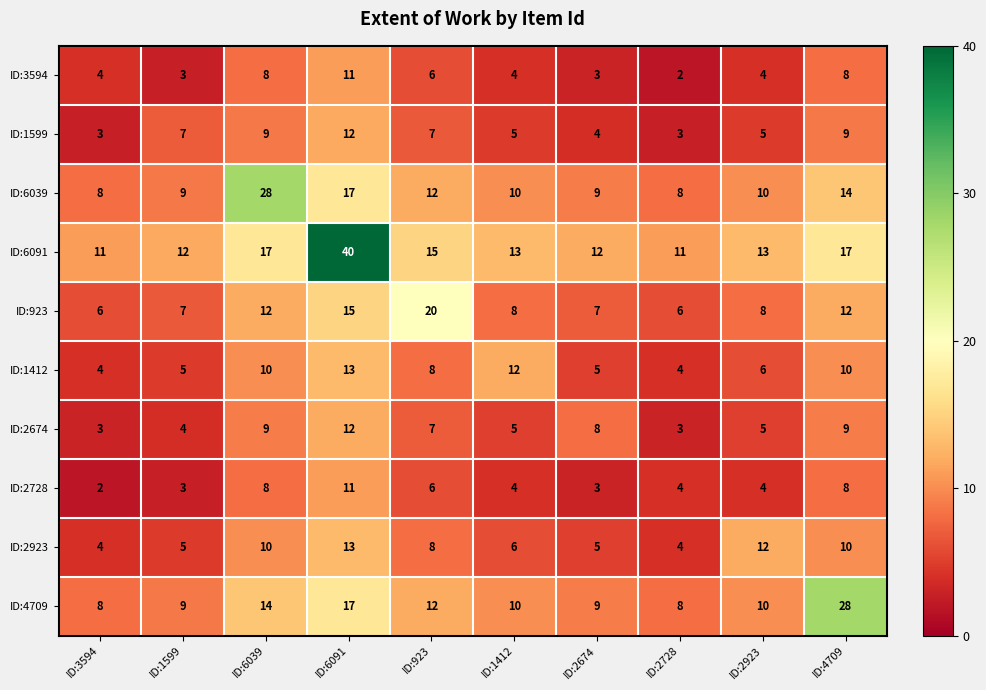

What is the spread (max minus min) of values at ID:2674?

9